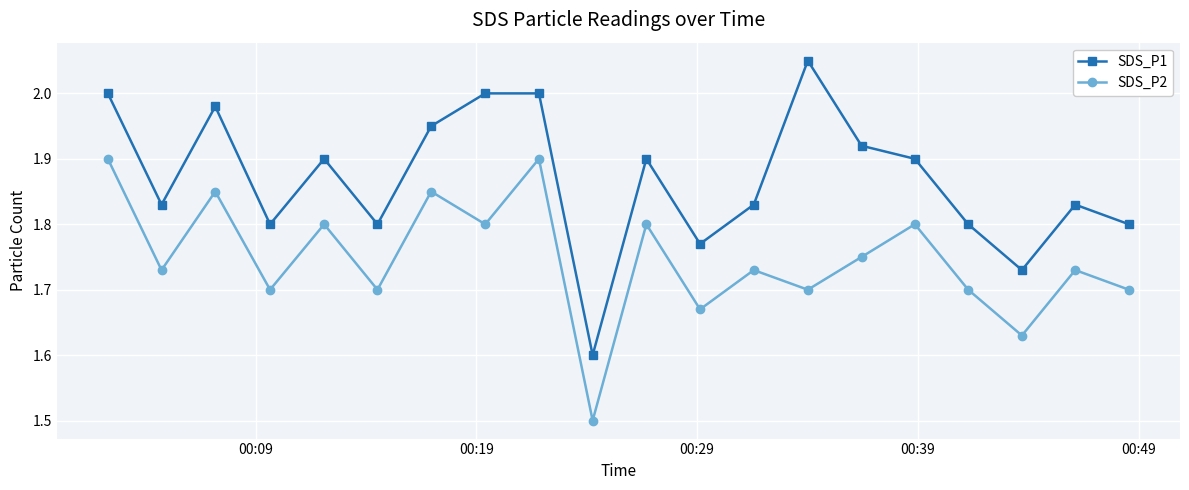

True or false: SDS_P1 and SDS_P2 cross at least once.

False